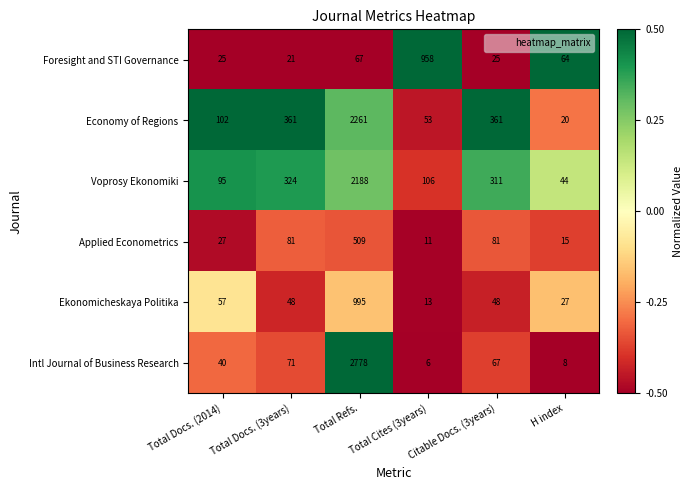

At which label is Foresight and STI Governance closest to 489?

Total Refs.